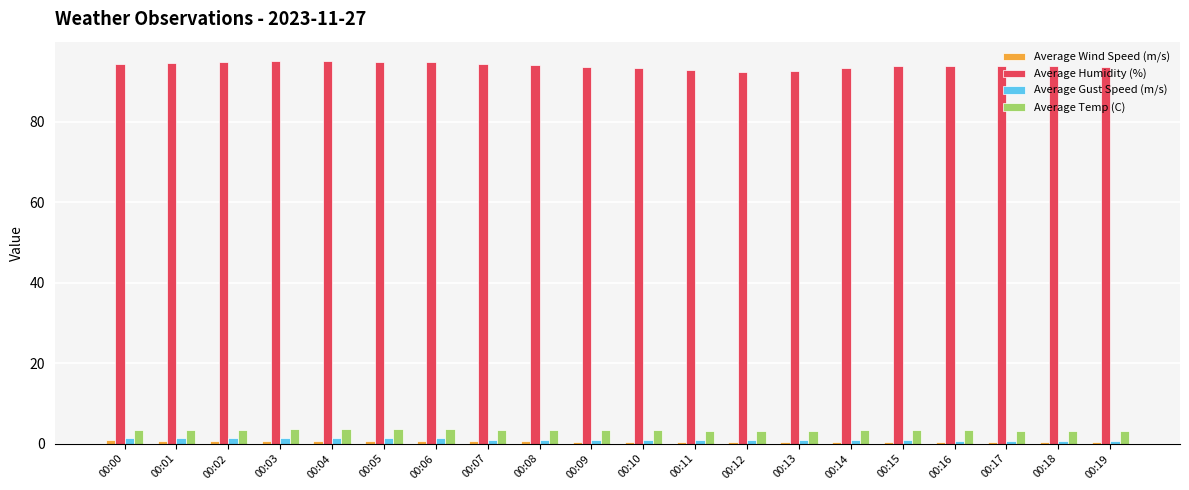

What is the highest value of the Average Temp (C) series?

3.6